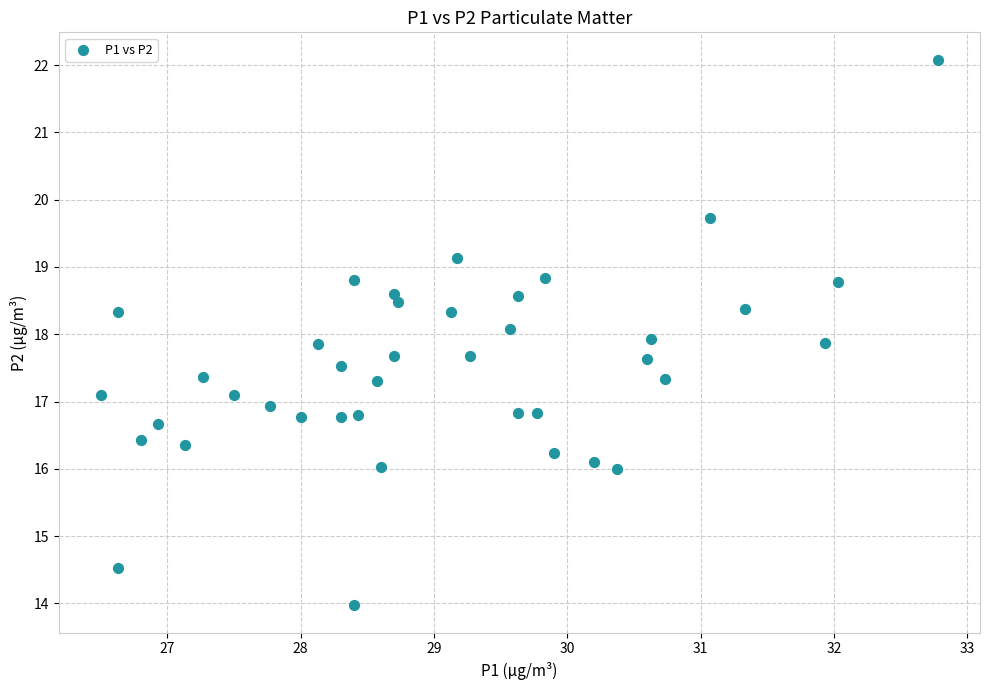

What is the range of Y values (max minus min)?

8.1